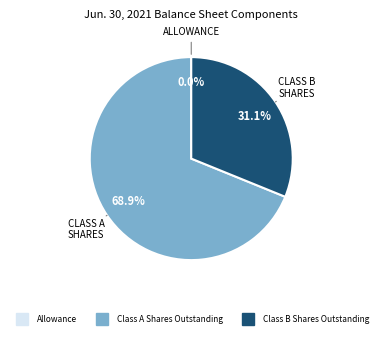

Is there any slice that represents more than half of the pie?

Yes